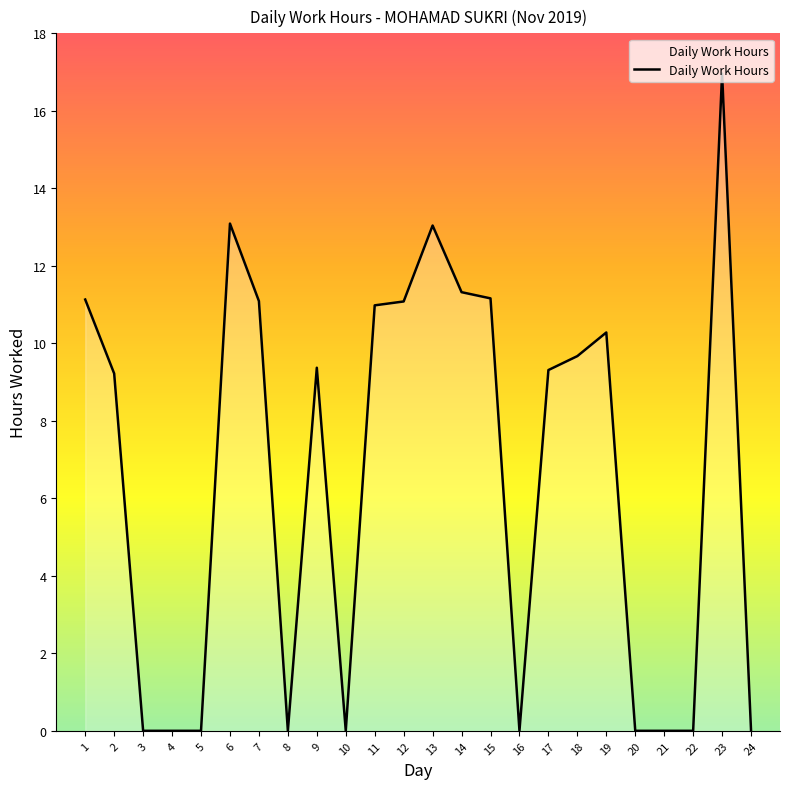

What is the difference between the values at 2 and 7?

1.9